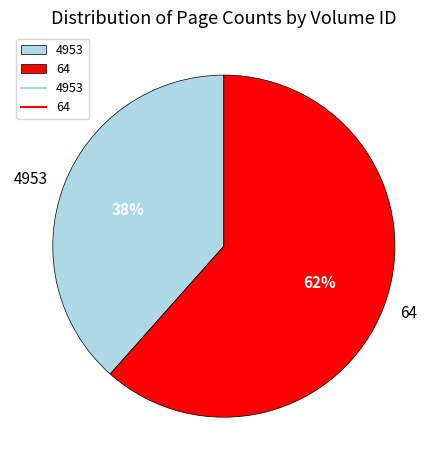

Which slice represents more than half of the pie?

64